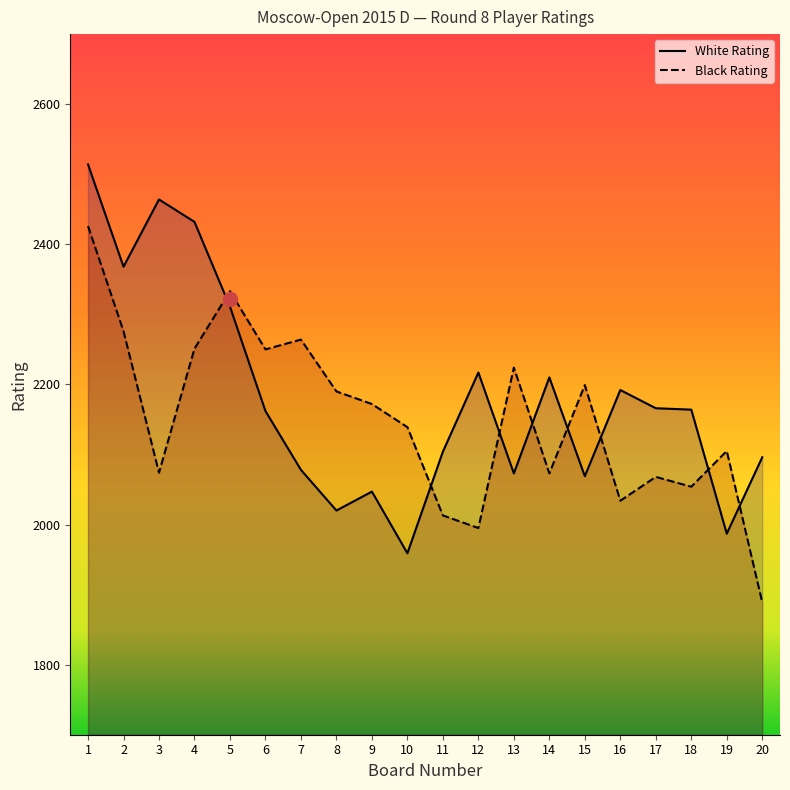

Does the chart have visible grid lines?

No